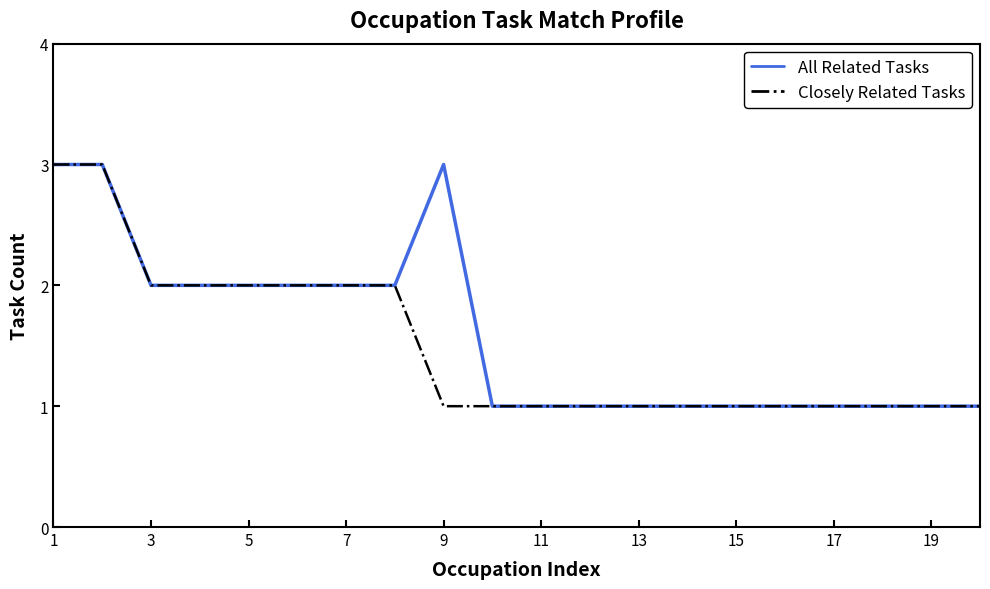

What is the maximum value shown in the chart?

3